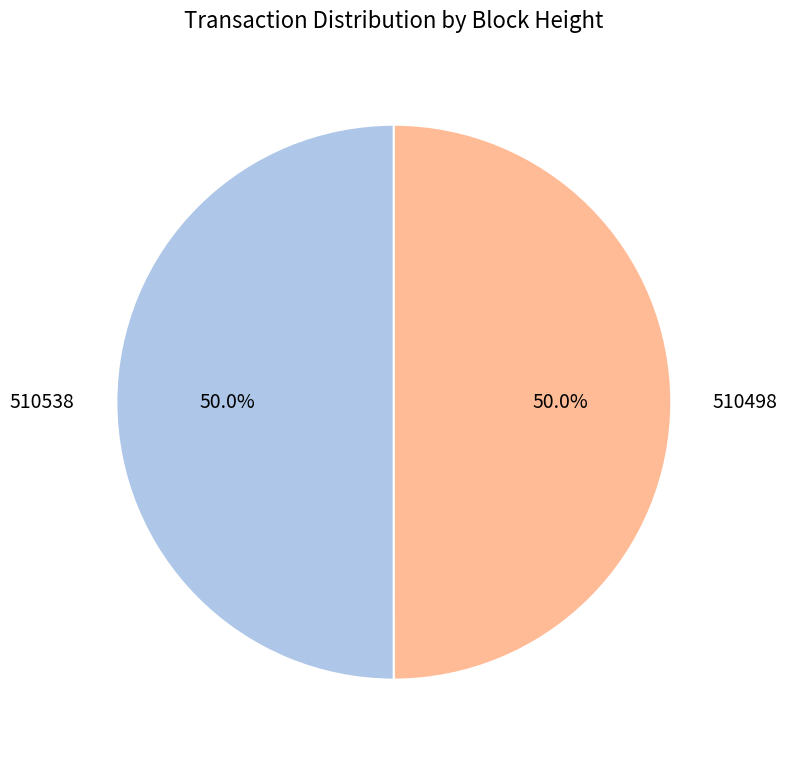

What percentage is the 510498 slice, to the nearest percent?

50%